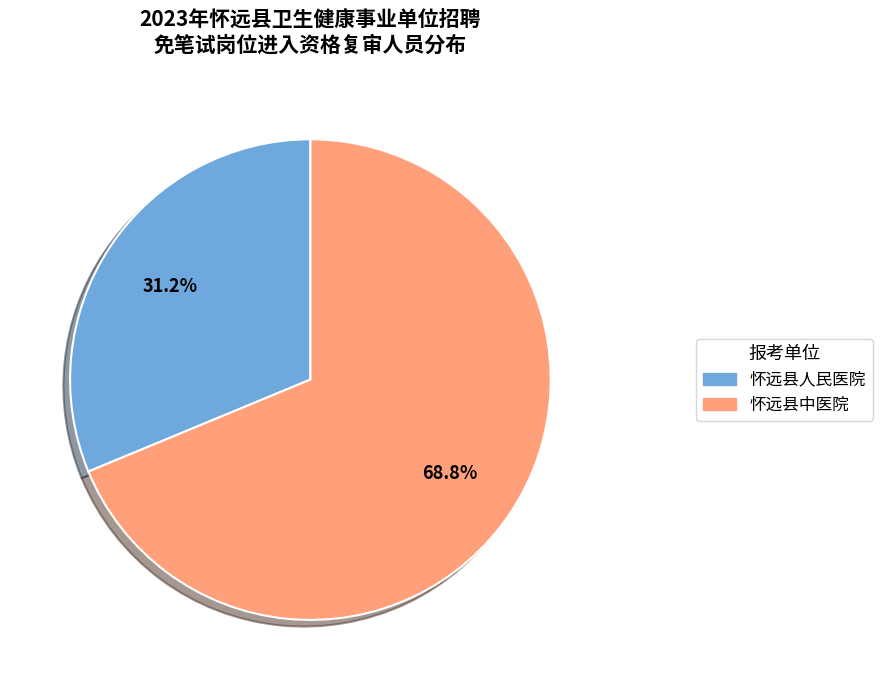

What is the largest slice in the pie chart?

怀远县中医院